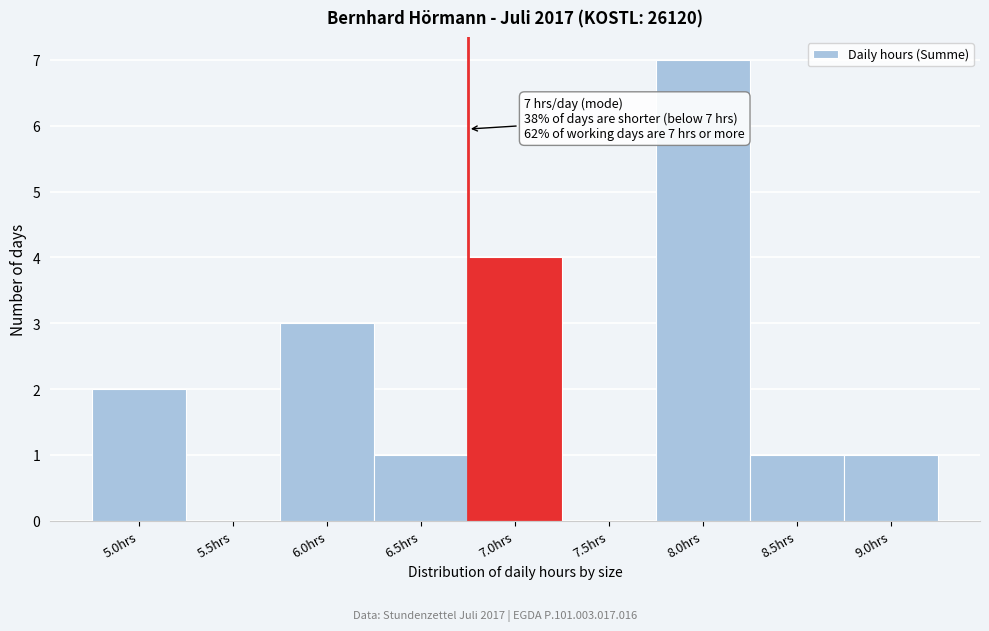

Reading right to left, list all the values displayed in this chart.

9.0hrs=1	8.5hrs=1	8.0hrs=7	7.5hrs=0	7.0hrs=4	6.5hrs=1	6.0hrs=3	5.5hrs=0	5.0hrs=2